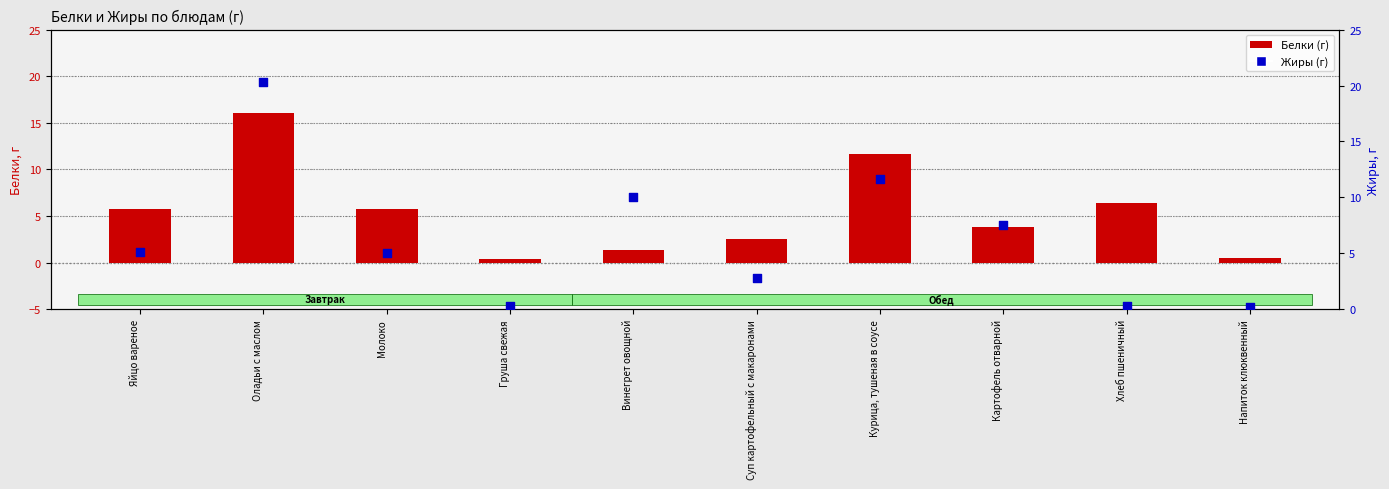

Is the value of Жиры (г) at Груша свежая greater than the value of Белки (г) at Яйцо вареное?

No